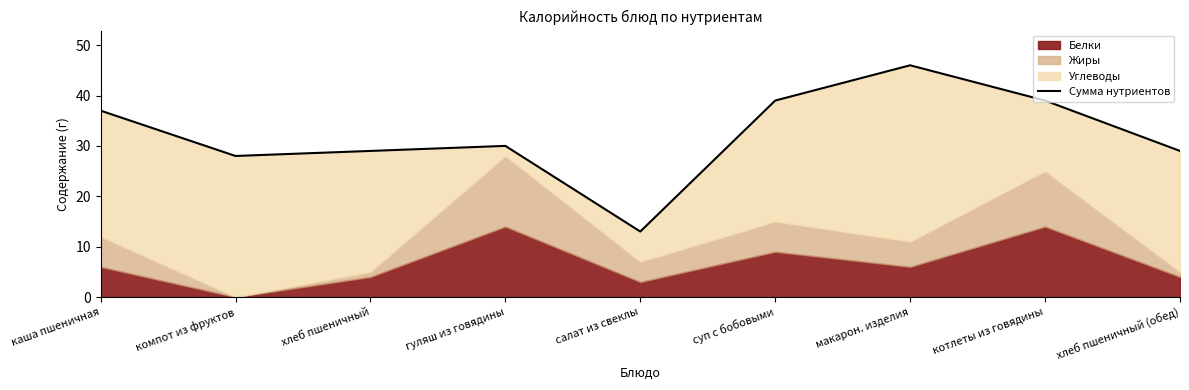

Does the chart have visible grid lines?

No